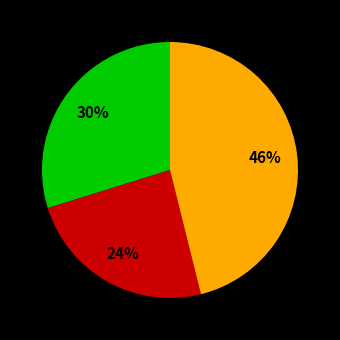

To the nearest percent, what is the average slice percentage?

33%